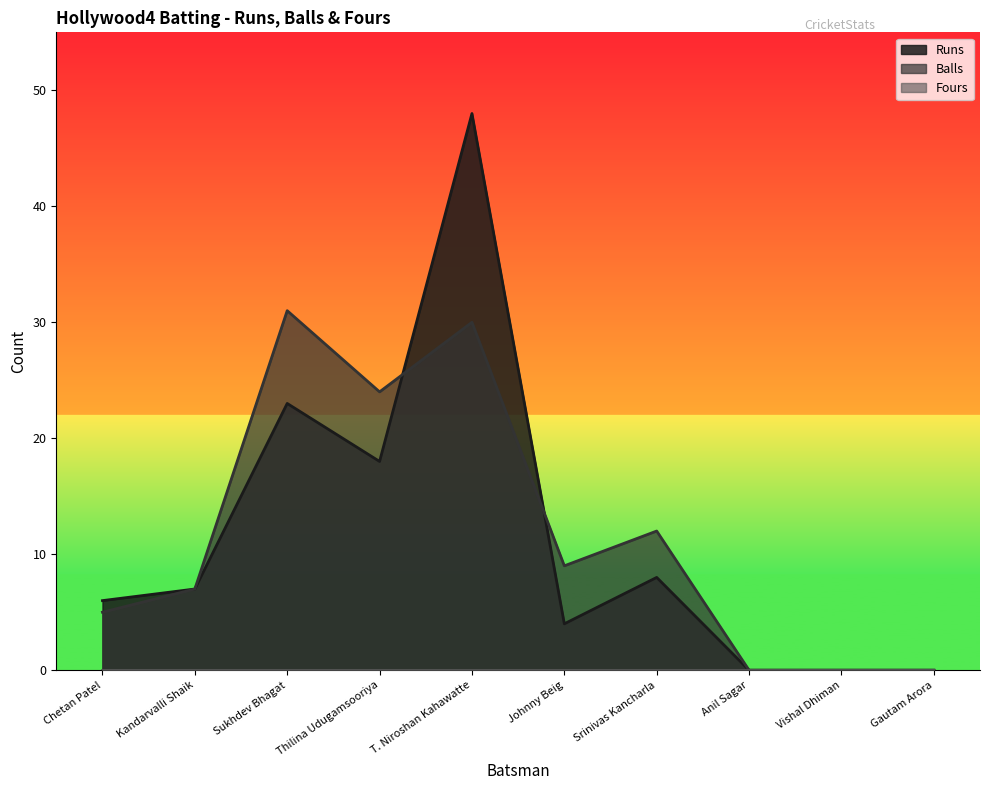

What is the approximate value of Runs at Thilina Udugamsooriya?

18